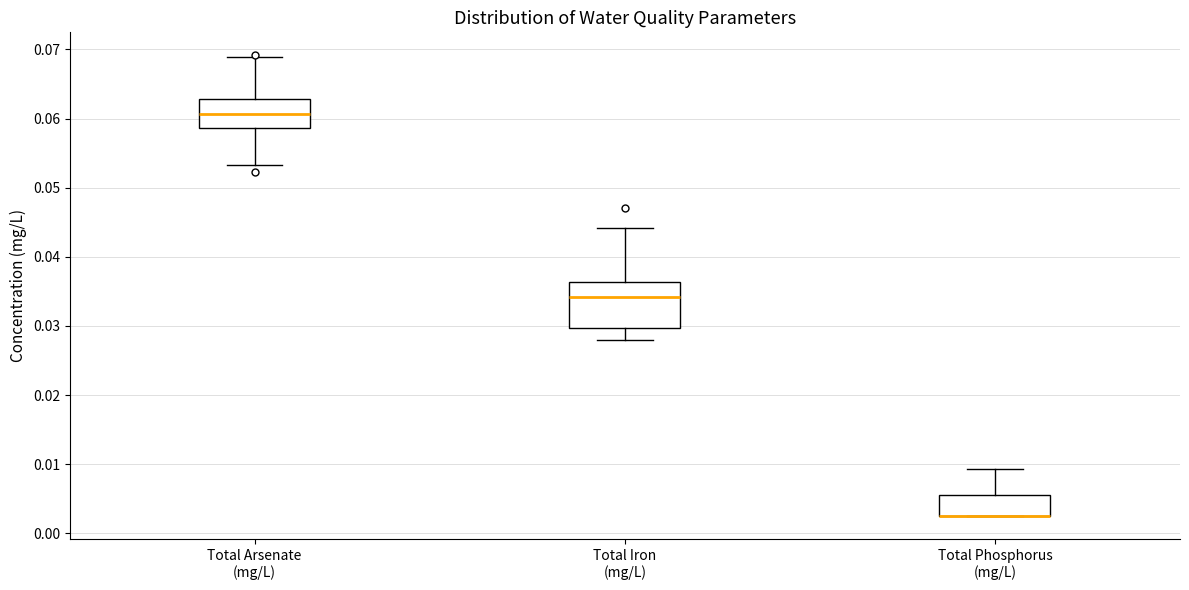

Reading left to right, transcribe this box plot: for each box, give where its median line is, the range the box spans, and where its two whiskers end, as read against the y-axis. The values are not printed on the chart, so give them approximately, as read against the axis.

Total Arsenate (mg/L): median 0.061, box 0.059 to 0.063, whiskers 0.053 to 0.069
Total Iron (mg/L): median 0.034, box 0.030 to 0.036, whiskers 0.028 to 0.044
Total Phosphorus (mg/L): median 0.003 (drawn on the box's lower edge), box 0.003 to 0.006, whiskers 0.003 to 0.009